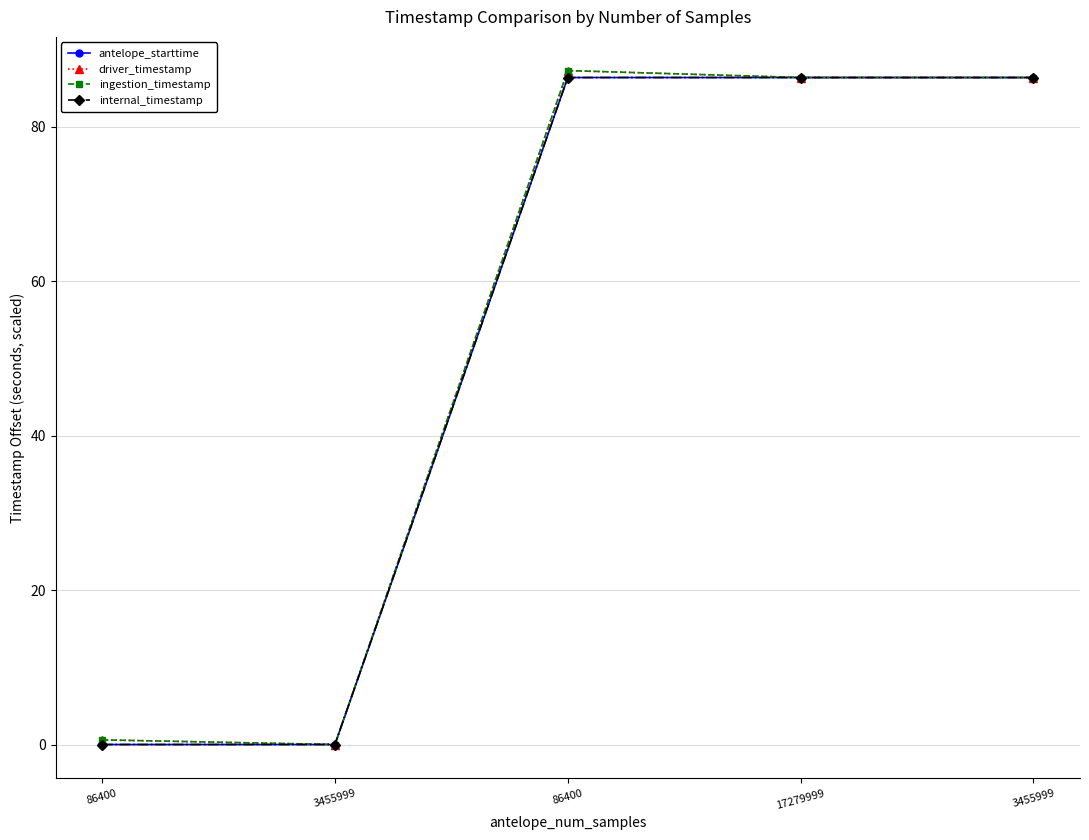

Reading left to right, what are all the values shown in this chart?

antelope_starttime: 0.0	0.0	86.4	86.4	86.4
driver_timestamp: 0.6	0.0	87.3	86.4	86.4
ingestion_timestamp: 0.6	0.0	87.3	86.4	86.4
internal_timestamp: 0.0	0.0	86.4	86.4	86.4